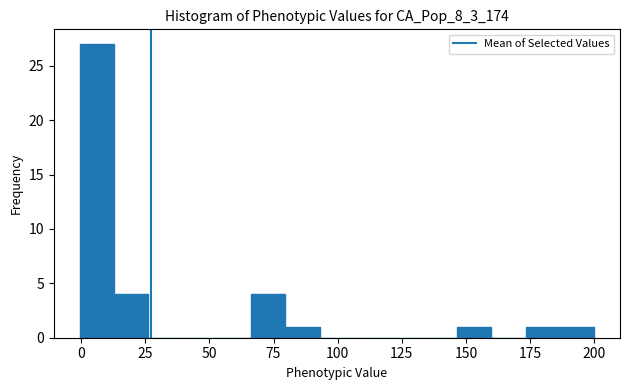

Read against the x-axis, roughly where is the centre of the tallest bar?

5